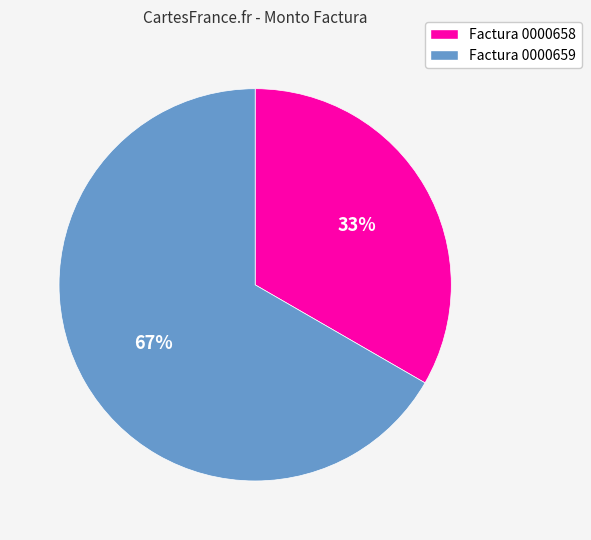

To the nearest percent, what is the average slice percentage?

50%